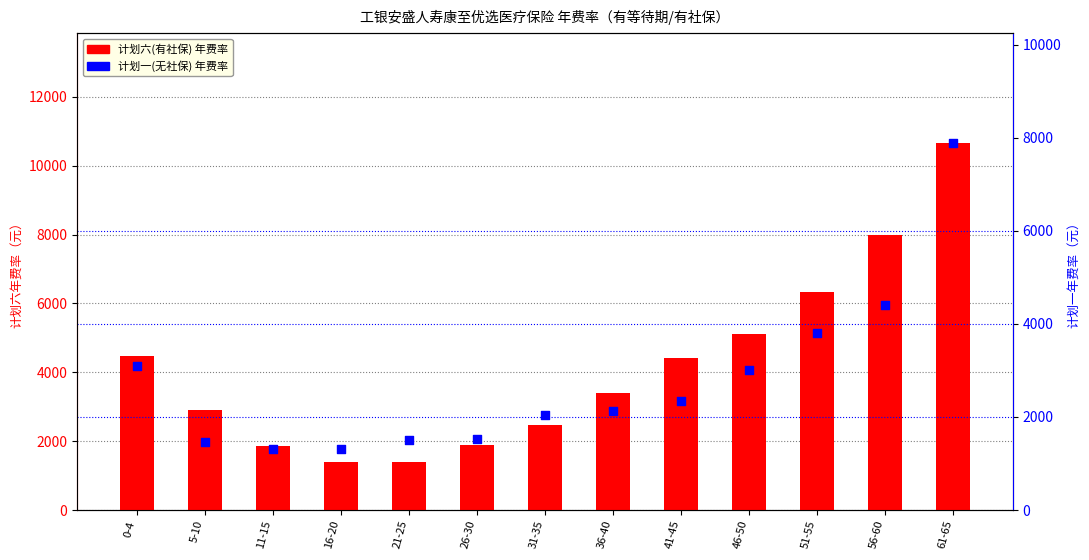

Which series has the largest total across all categories?

计划六(有社保)